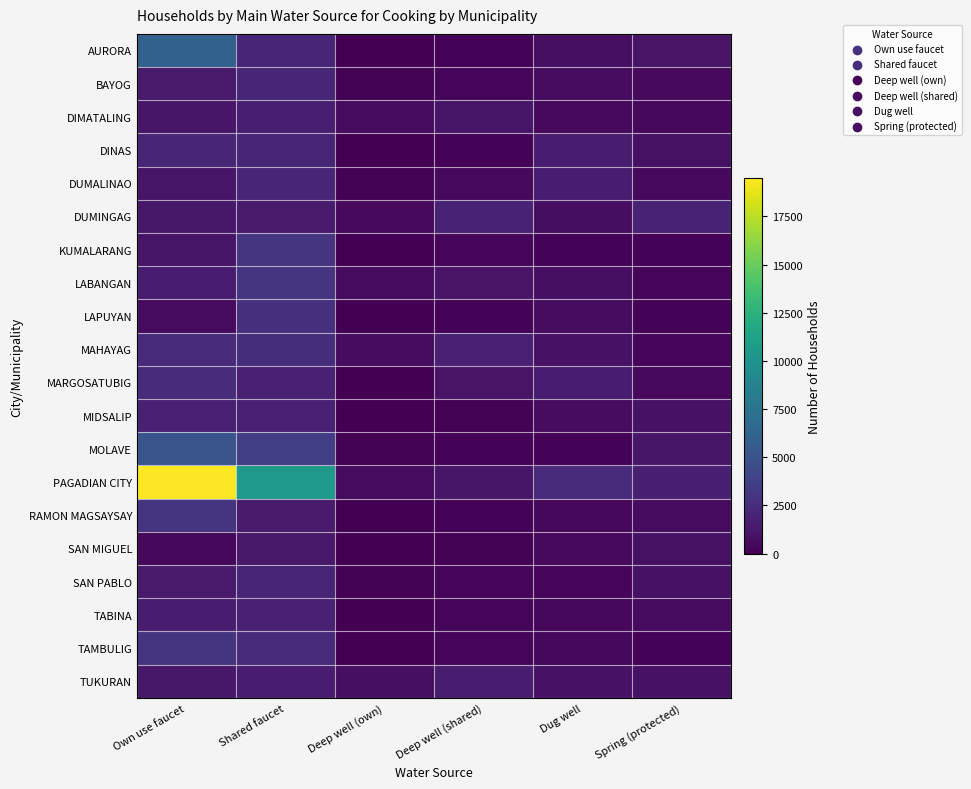

Count the number of categories in the chart.

6